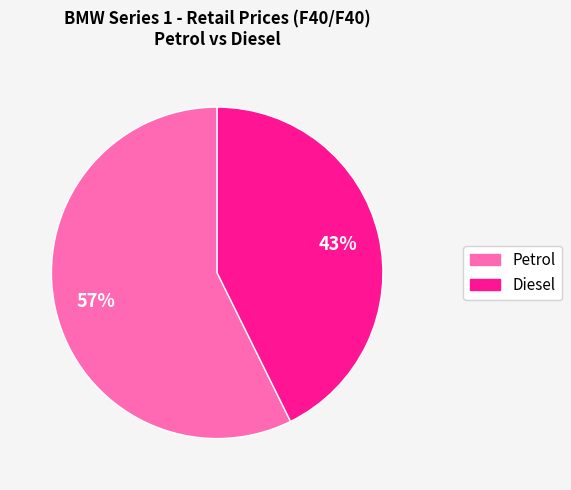

Is there any slice that represents more than half of the pie?

Yes